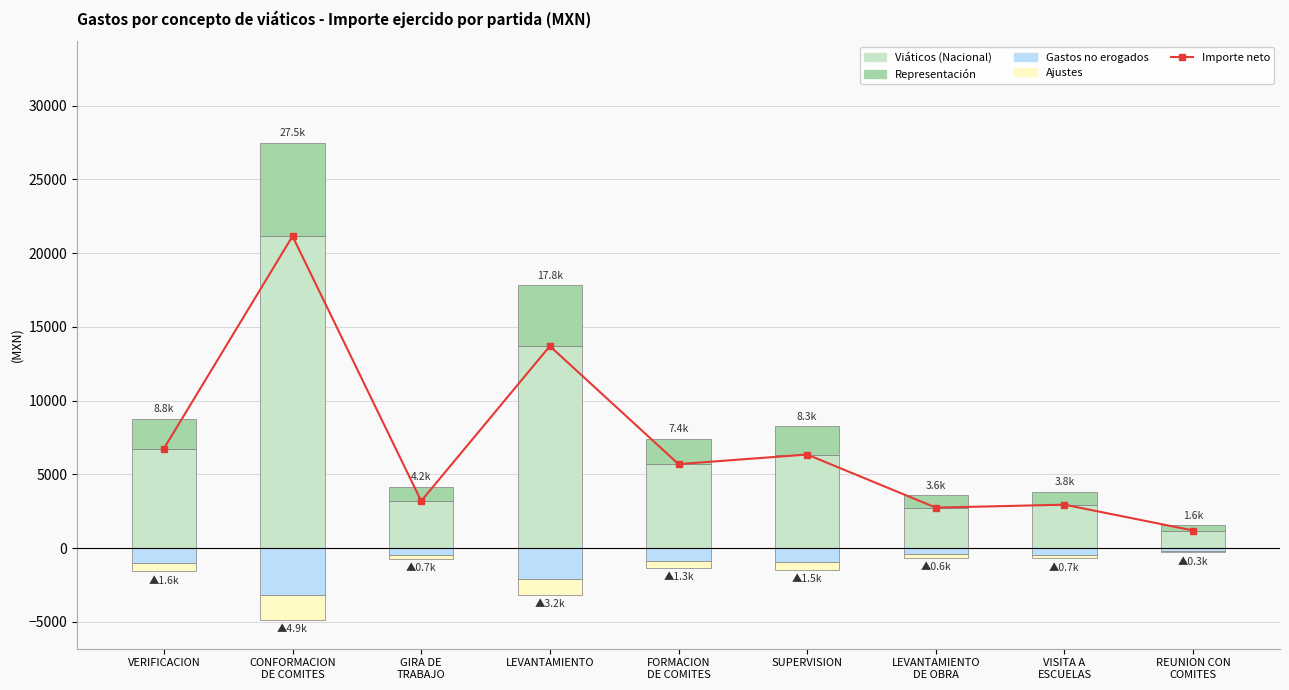

What is the greatest value displayed?

21150.0